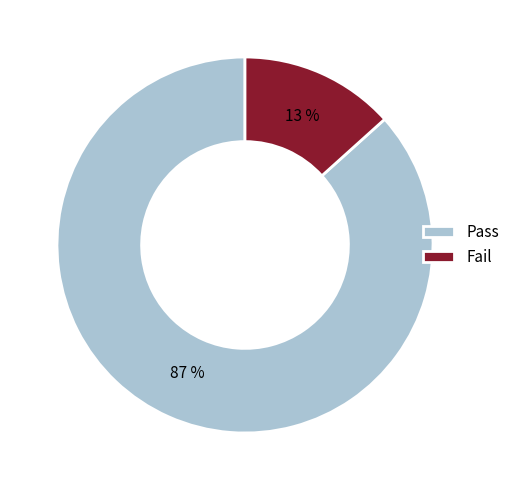

Rank the categories by value from highest to lowest.

Pass, Fail